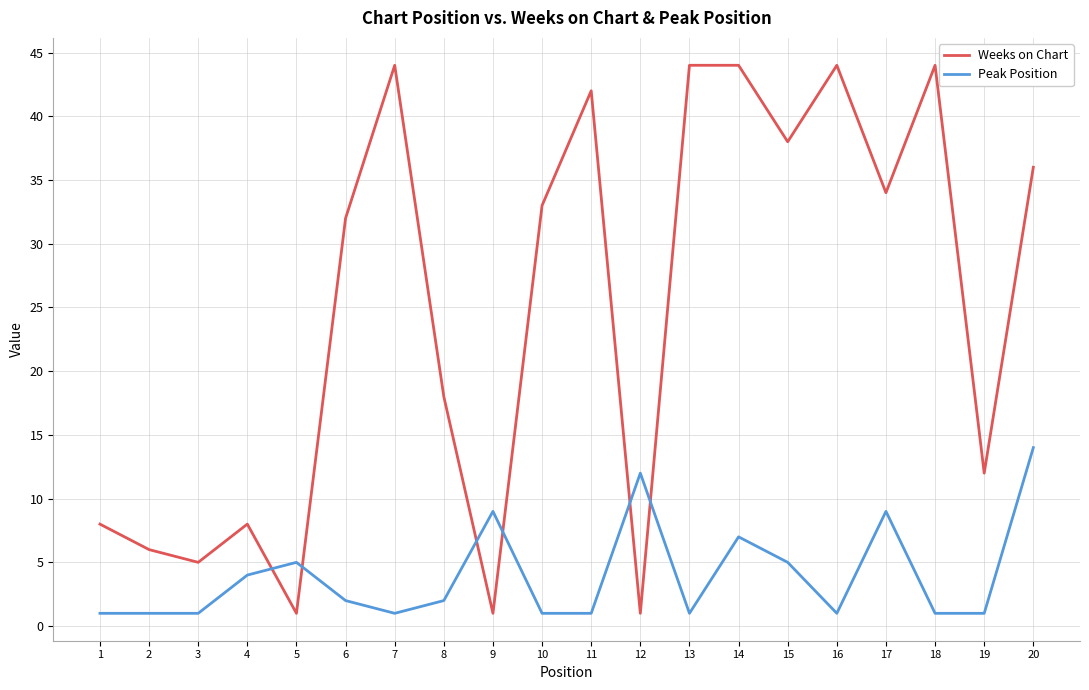

True or false: Peak Position has a value of 5 at 9.

False